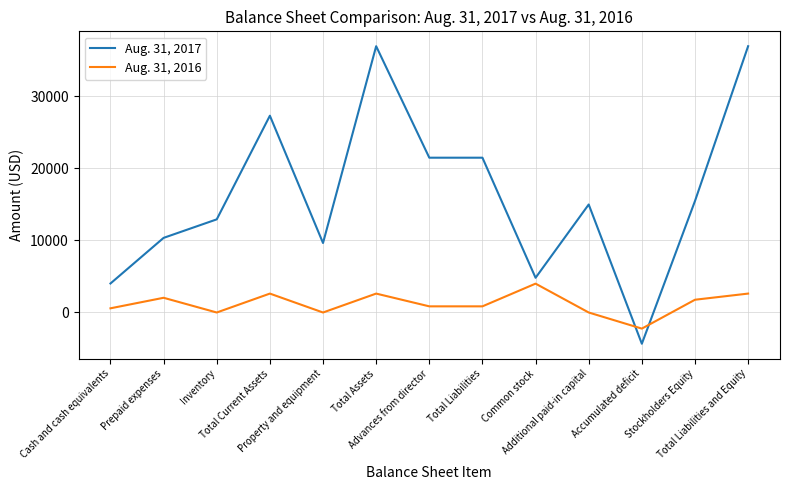

Between which two adjacent categories do Aug. 31, 2017 and Aug. 31, 2016 first intersect?

Additional paid-in capital and Accumulated deficit